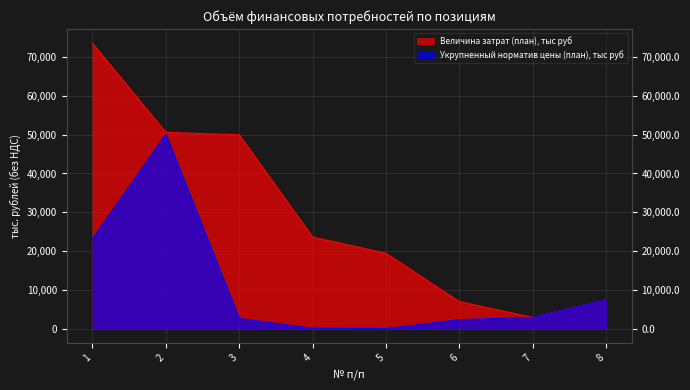

What are all the series names shown in the legend?

Величина затрат (план), тыс руб, Укрупненный норматив цены (план), тыс руб